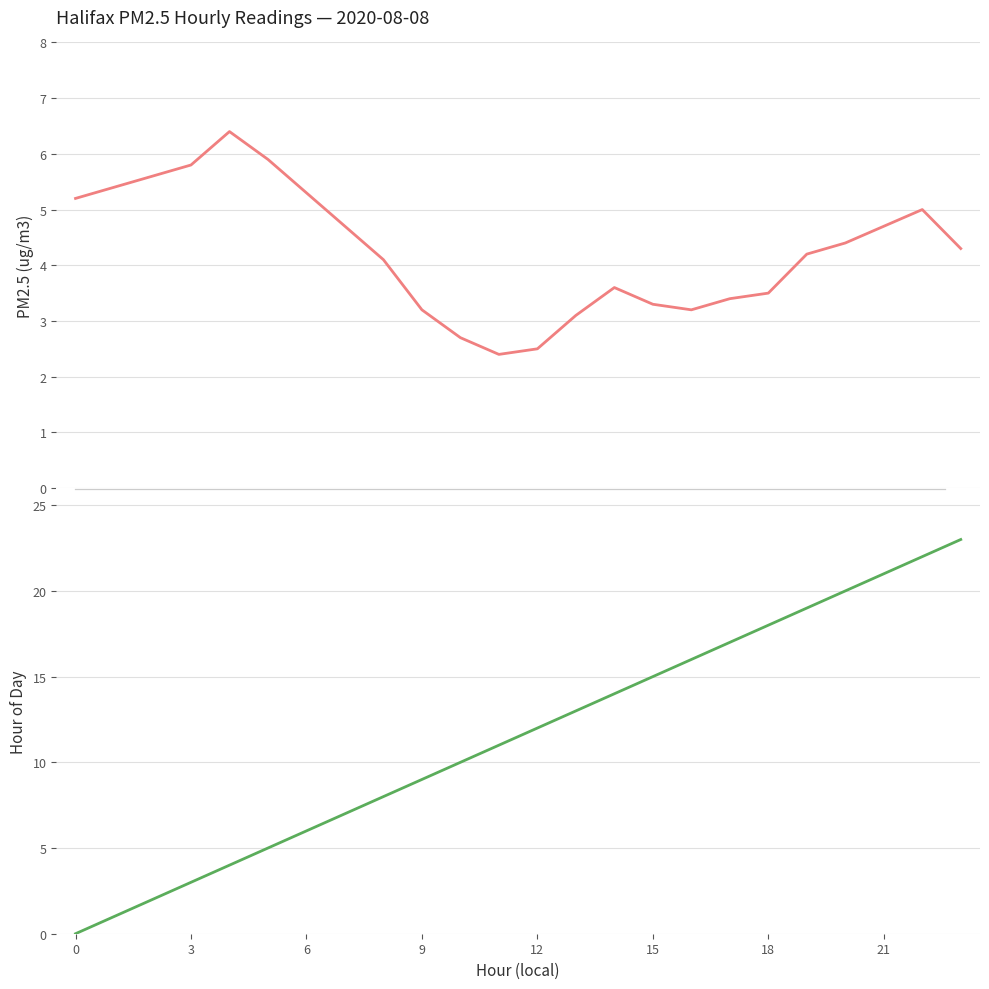

What is the label of the 16th point from the left?

15